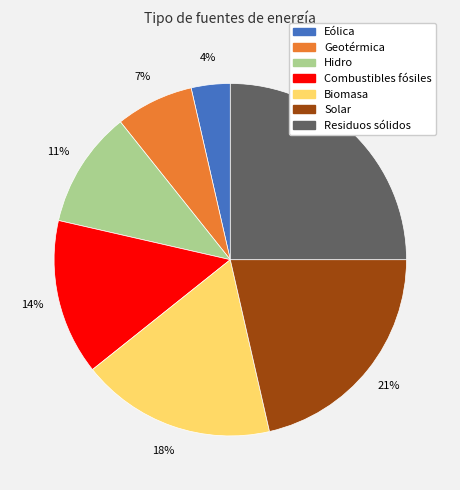

What percentage is the Residuos sólidos slice, to the nearest percent?

25%